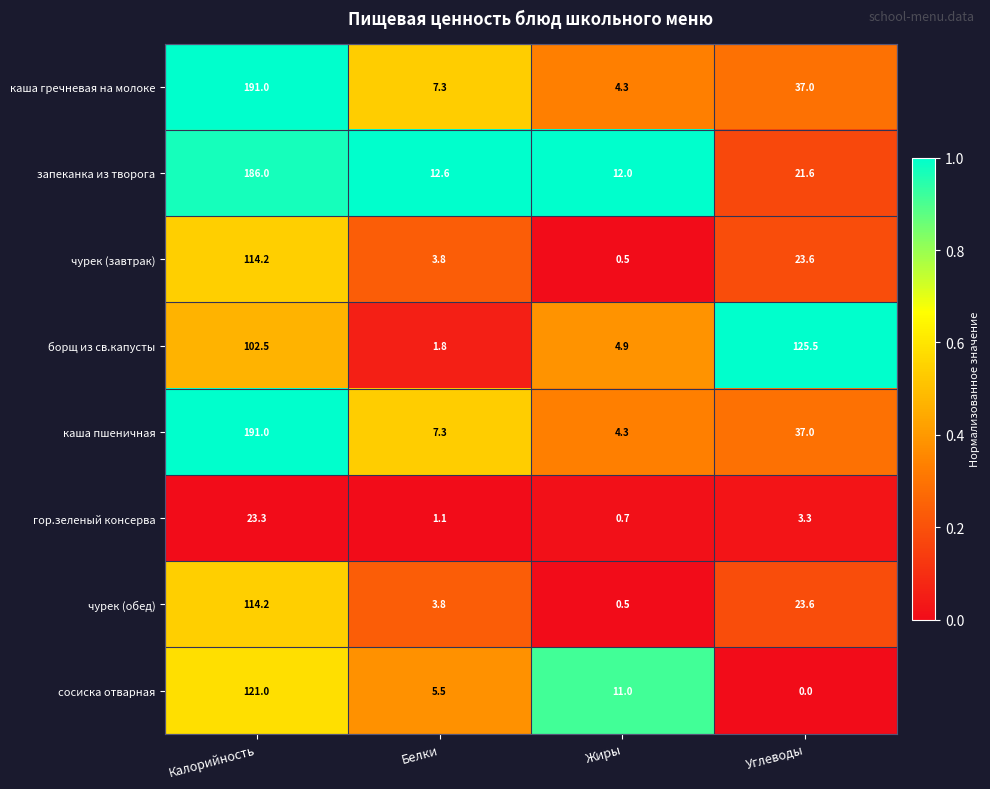

How many values in the чурек (завтрак) series are below 23?

2